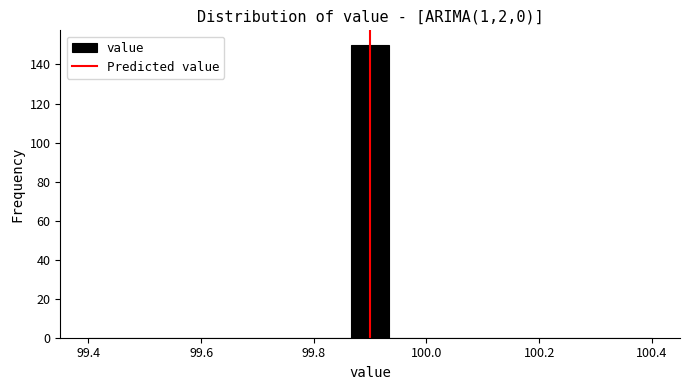

Read against the x-axis, roughly where is the centre of the tallest bar?

99.90